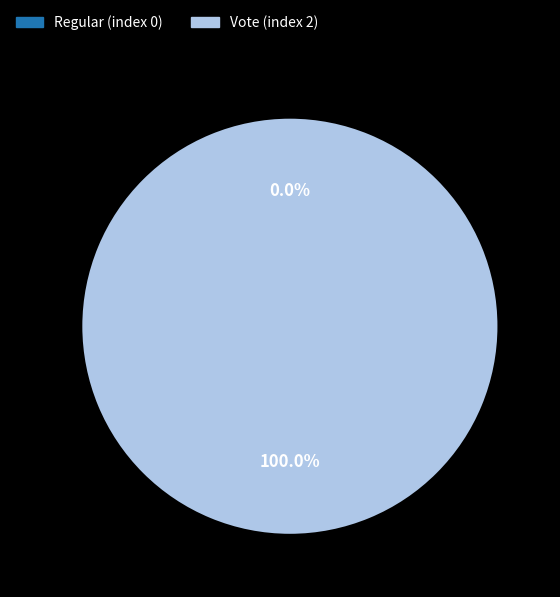

The Vote (index 2) slice represents 88% of the pie. True or false?

False